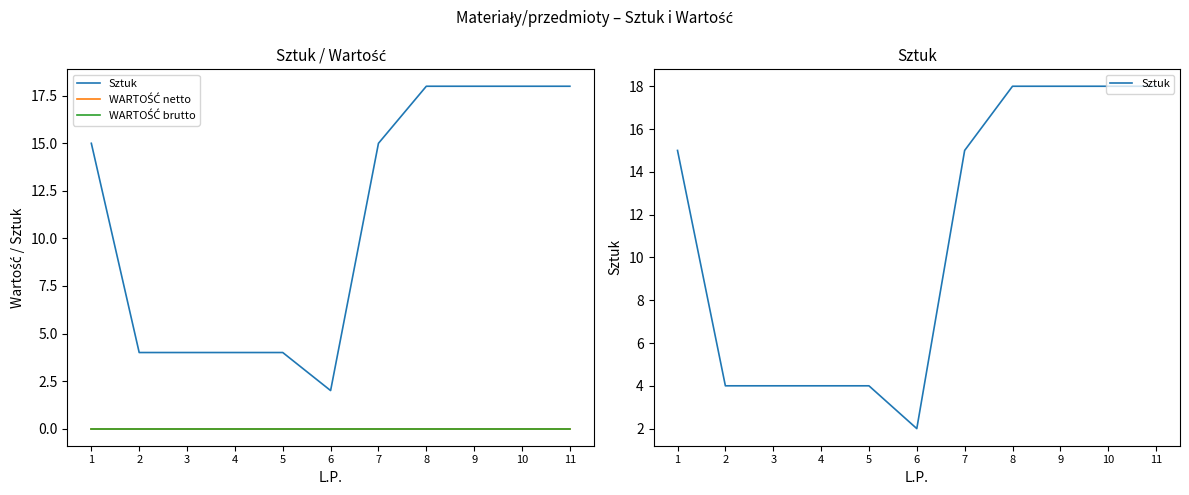

Rank the series by their maximum value, from highest to lowest.

Sztuk, WARTOŚĆ netto, WARTOŚĆ brutto